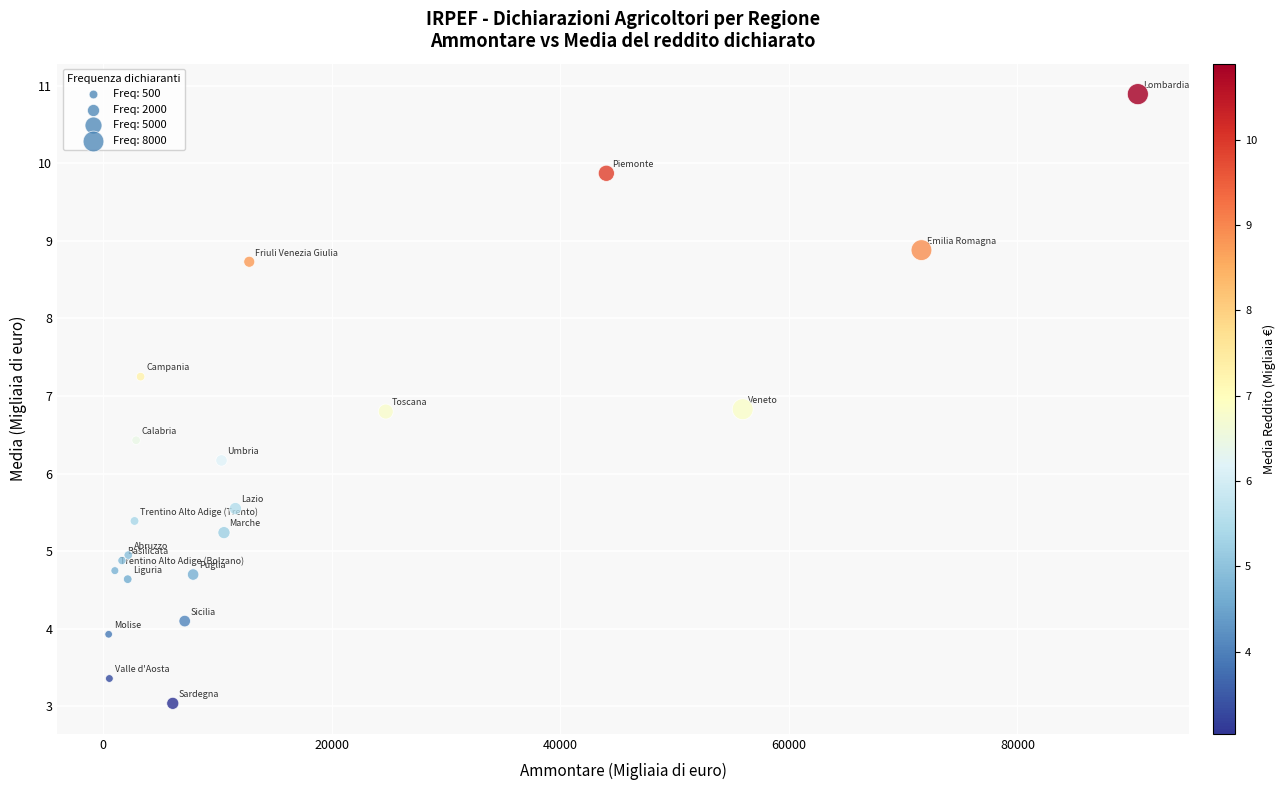

What Y value in the scatter plot is closest to 6?

6.2